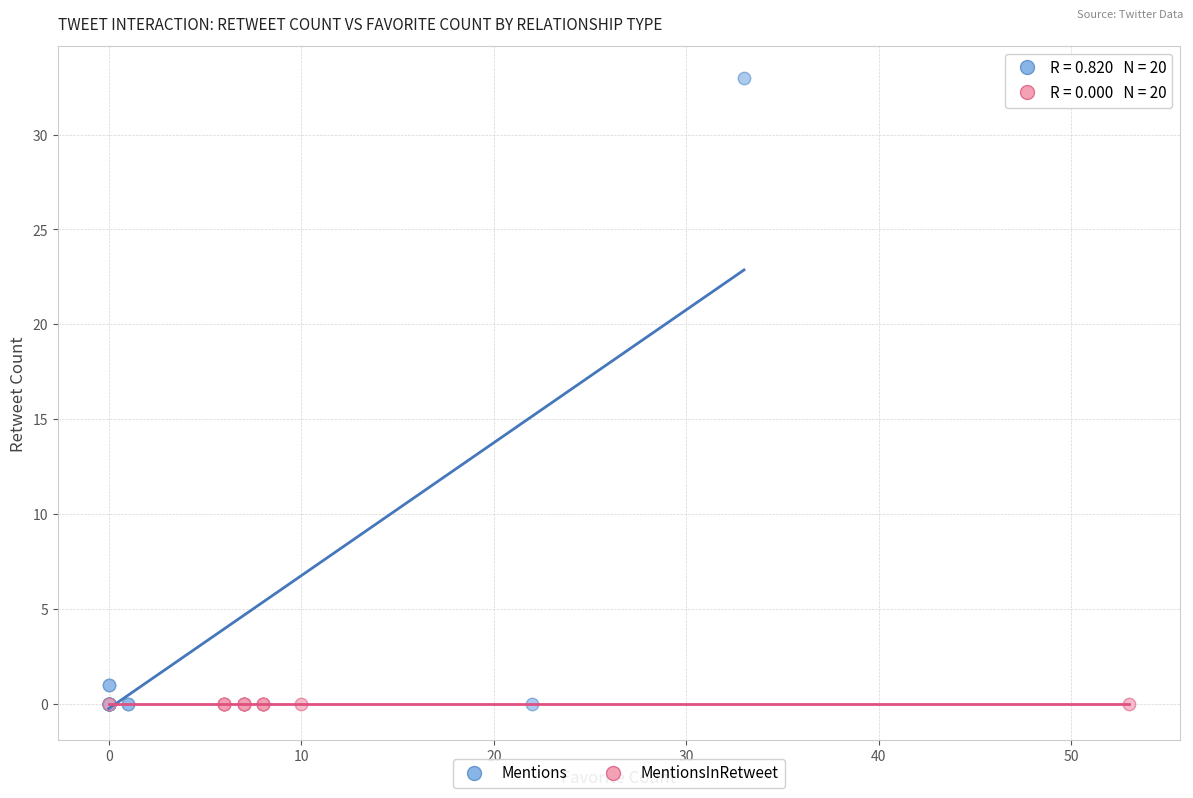

What are all the series names shown in the legend?

Mentions, MentionsInRetweet